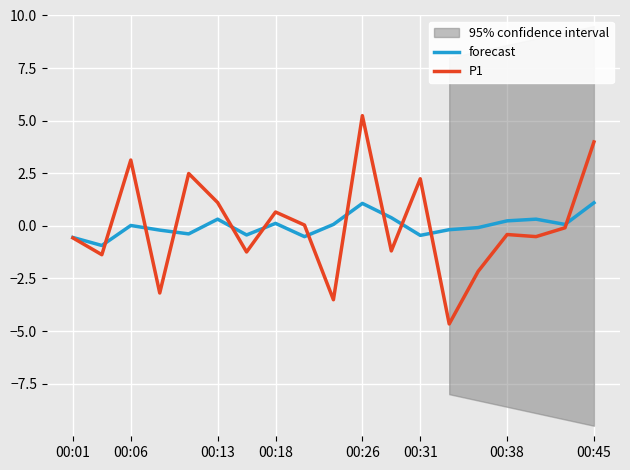

Reading right to left, transcribe all the data shown in this chart.

forecast: 1.1	0.1	0.3	0.2	-0.1	-0.2	-0.5	0.4	1.1	0.1	-0.5	0.1	-0.4	0.3	-0.4	-0.2	0.0	-0.9	-0.6
P1: 4.0	-0.1	-0.5	-0.4	-2.2	-4.7	2.2	-1.2	5.2	-3.5	0.0	0.7	-1.2	1.1	2.5	-3.2	3.1	-1.4	-0.6